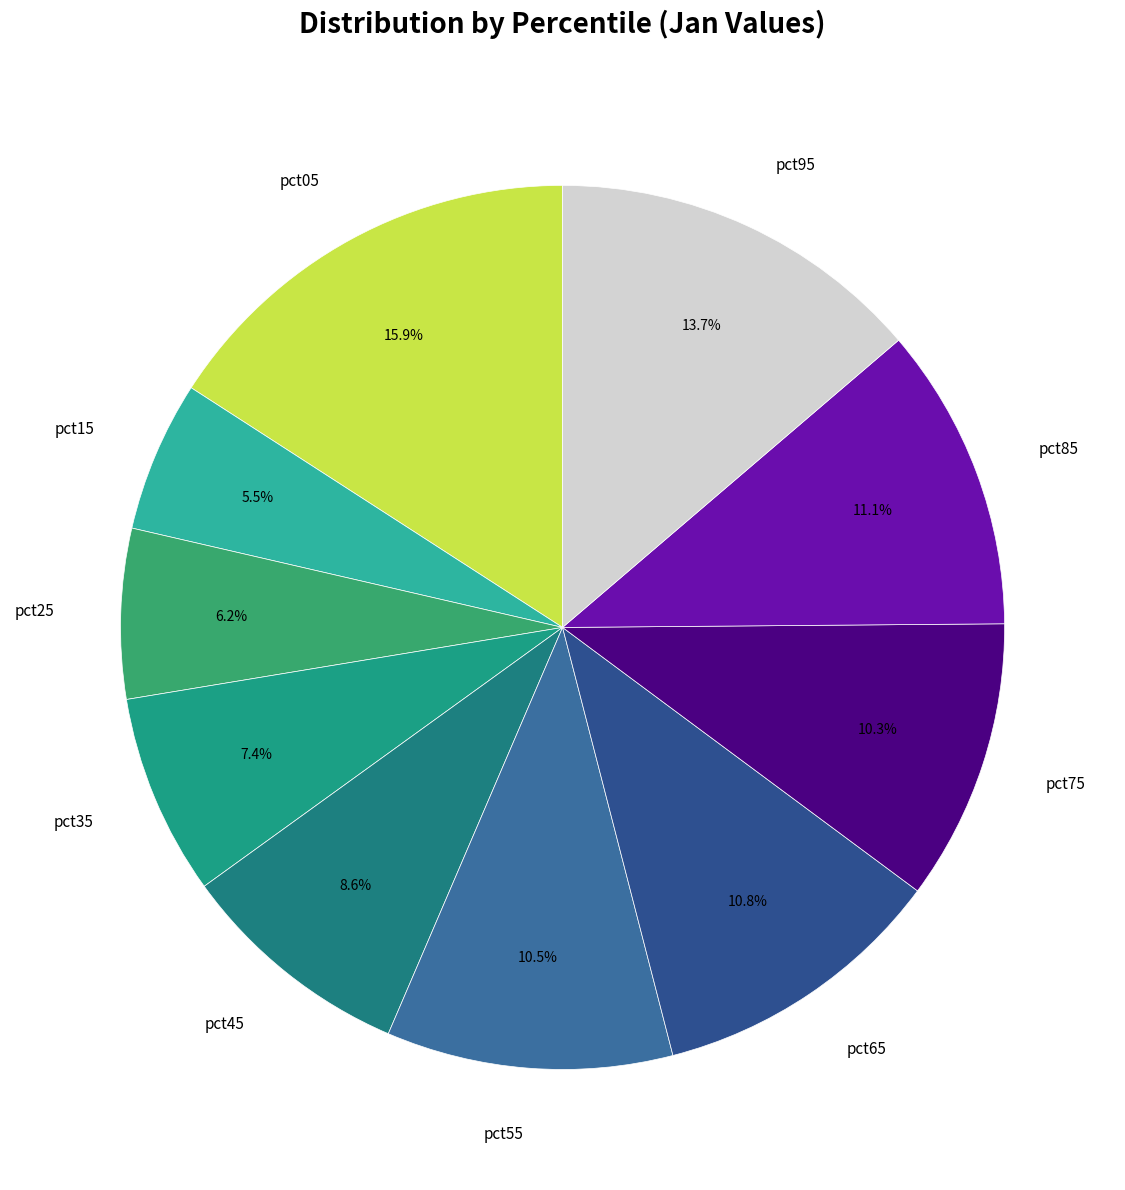

To the nearest percent, what is the combined percentage of pct95 and pct85?

25%